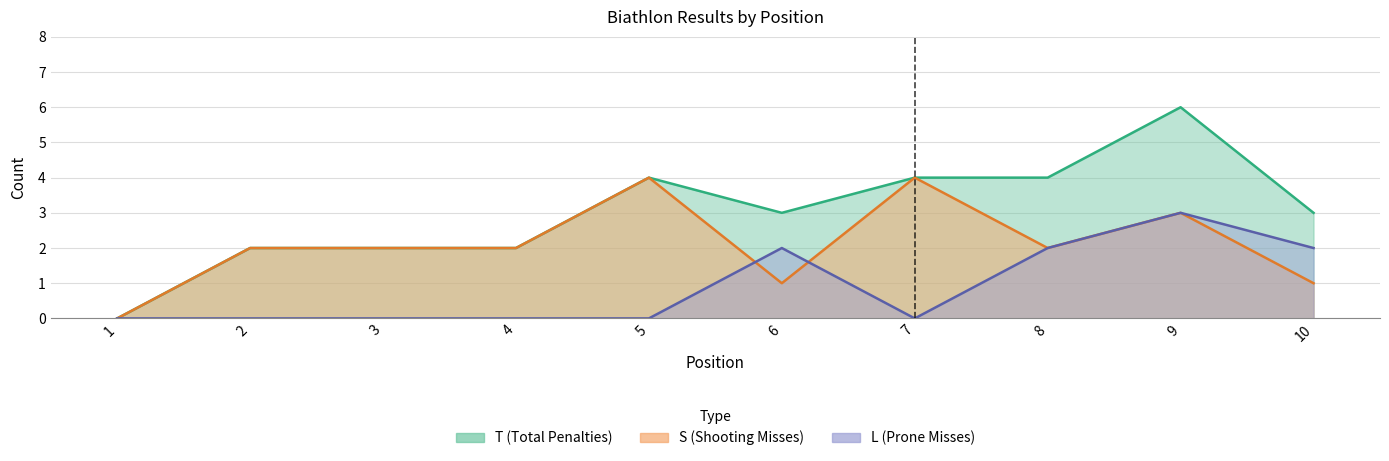

How many lines are shown in the chart?

3